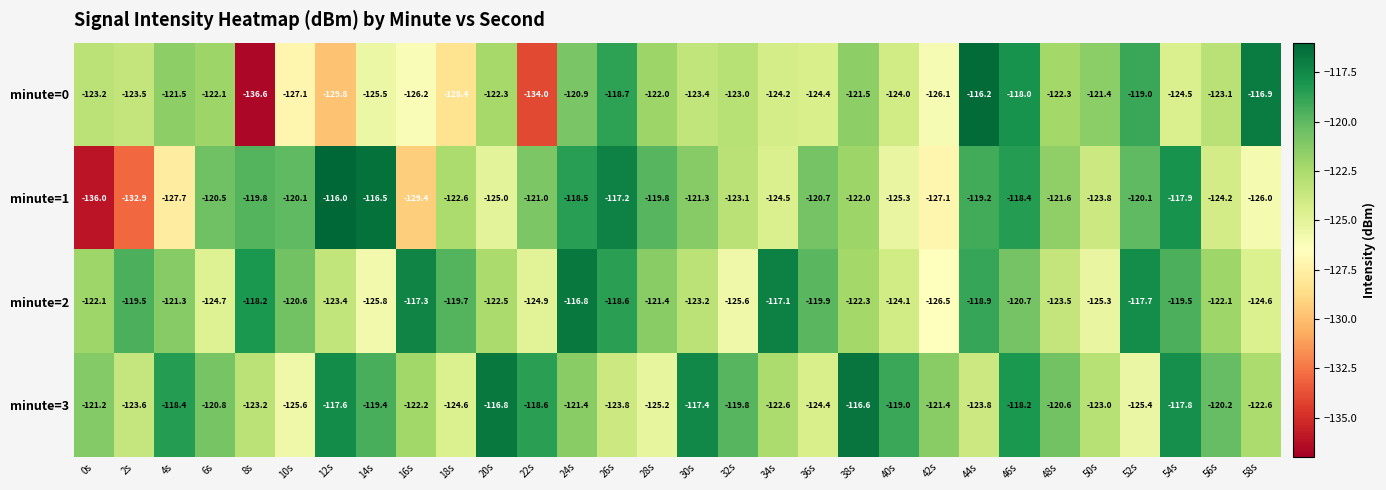

Count the number of data series in this chart.

4